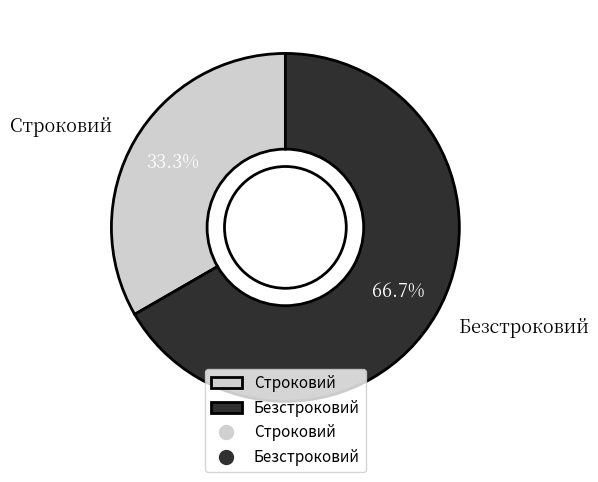

Which category has the smallest portion of the pie?

Строковий